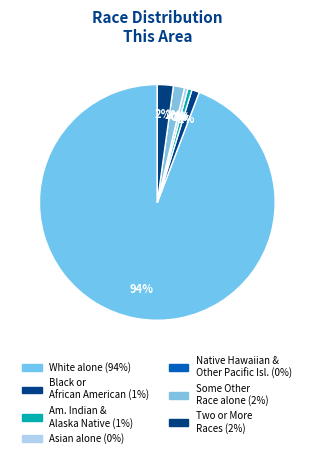

Which has a higher value, White alone or Asian alone?

White alone